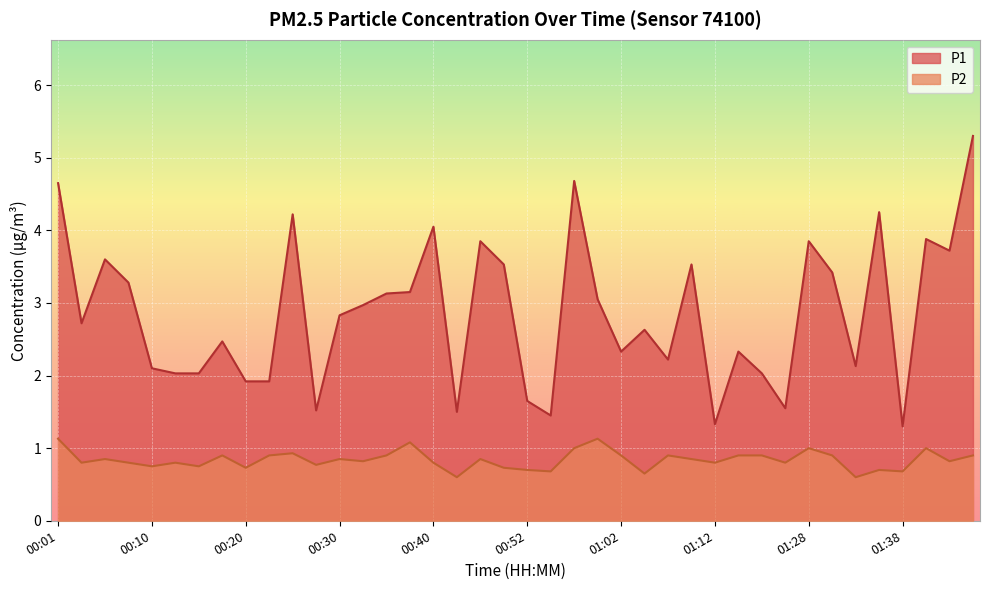

Which category has the lowest value across all series?

00:42